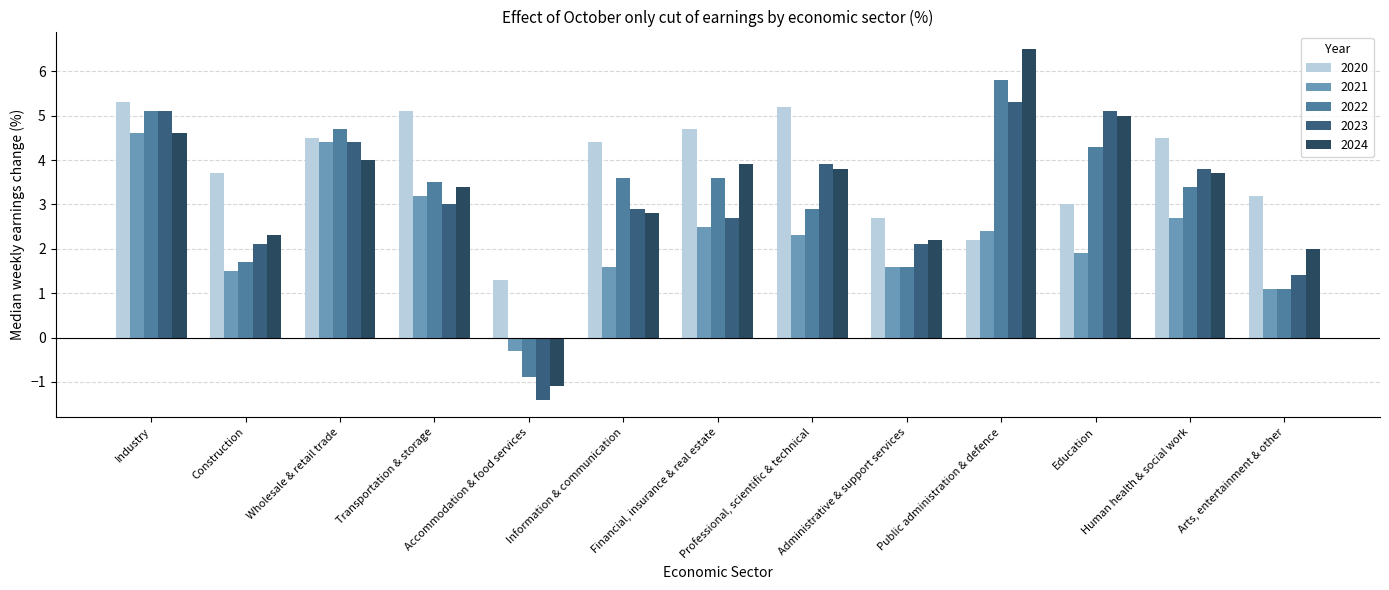

How many values in the 2021 series exceed 2?

7